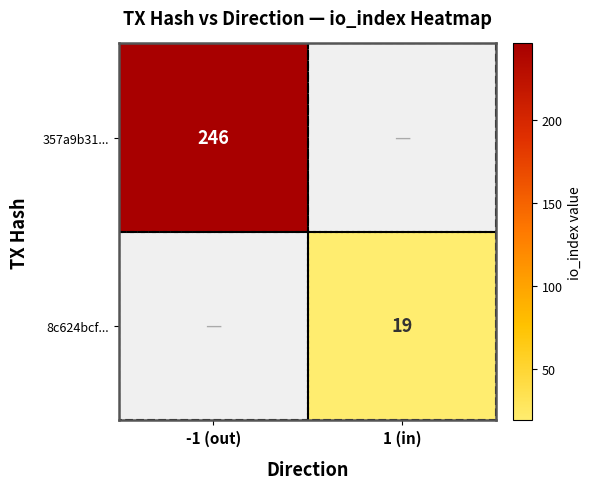

True or false: 8c624bcf... has a value of 19 at 1 (in).

True